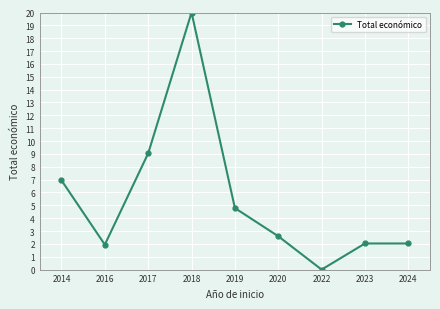

The value at 2016 is 1.9. True or false?

True